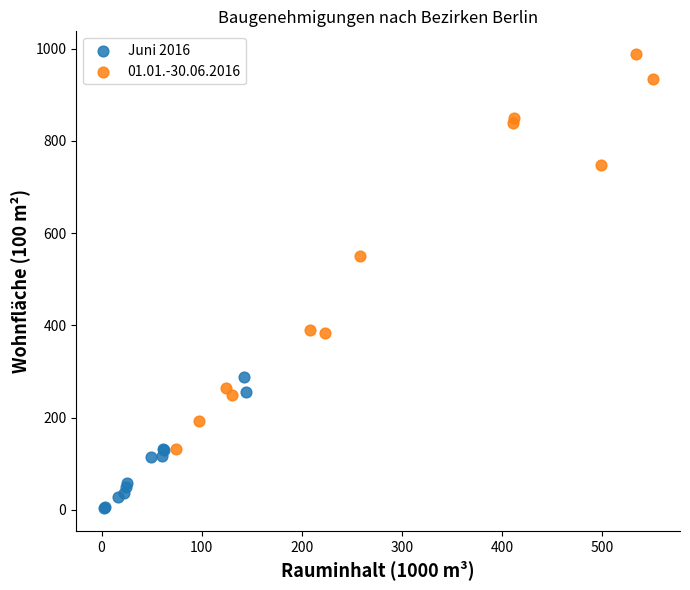

Which series has the widest spread of Y values?

01.01.-30.06.2016